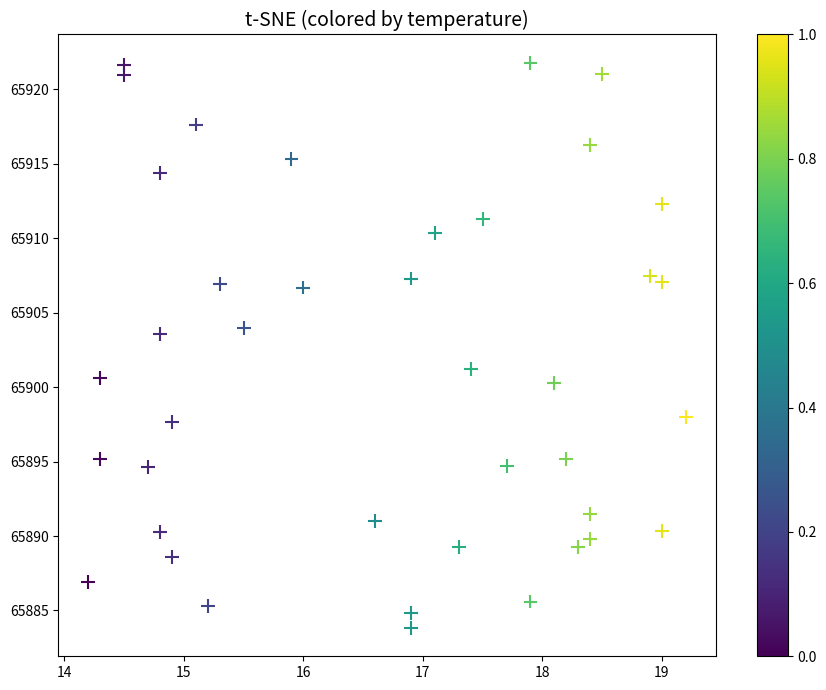

What Y value in the scatter plot is closest to 65902?

65901.2